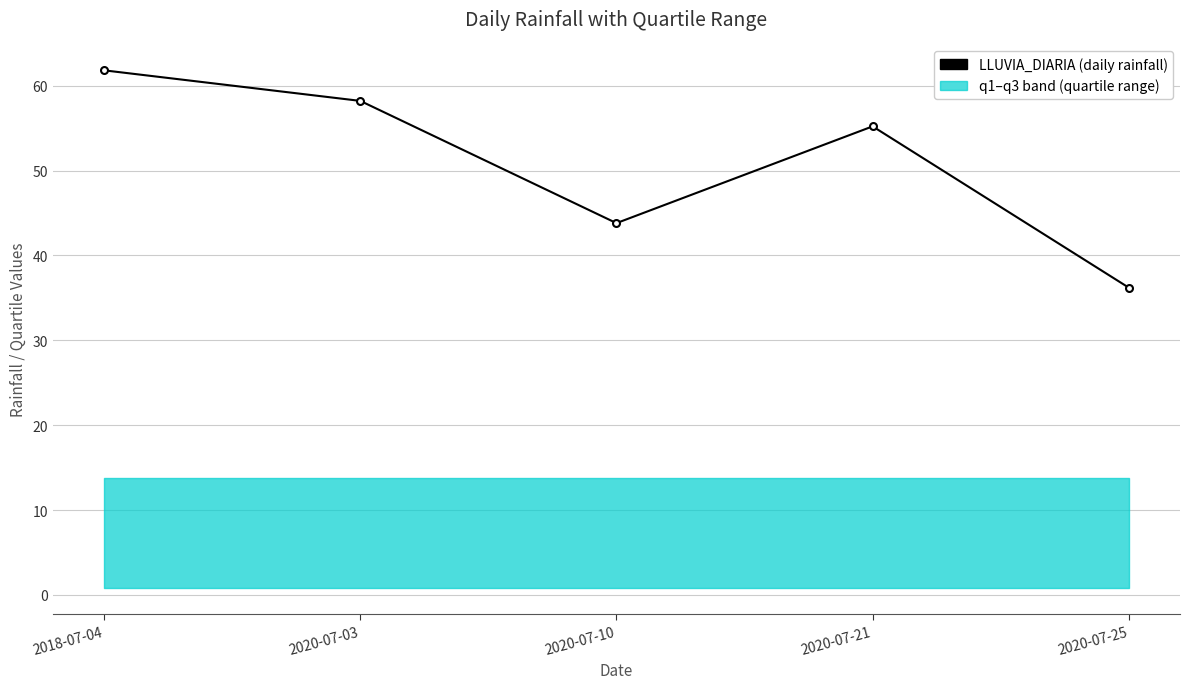

Between 2020-07-10 and 2020-07-03, which is larger?

2020-07-10